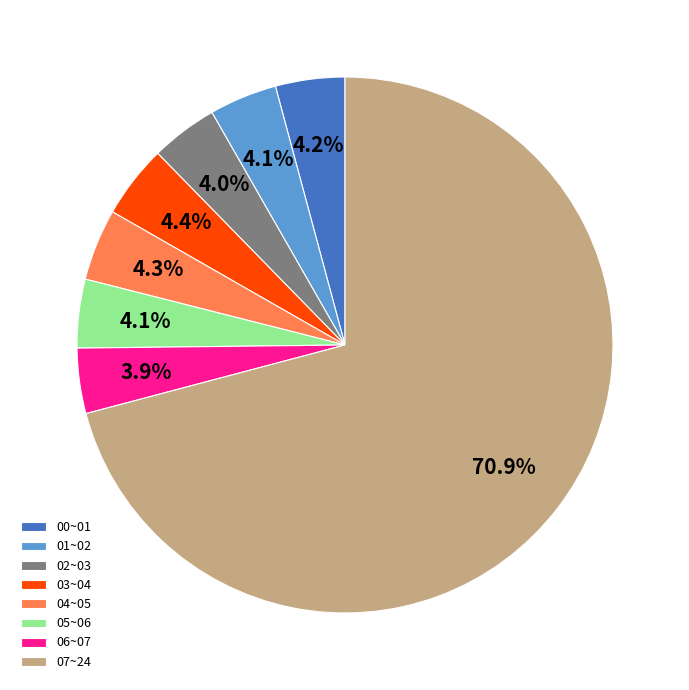

What percentage is NOT represented by 02~03?

96.0%